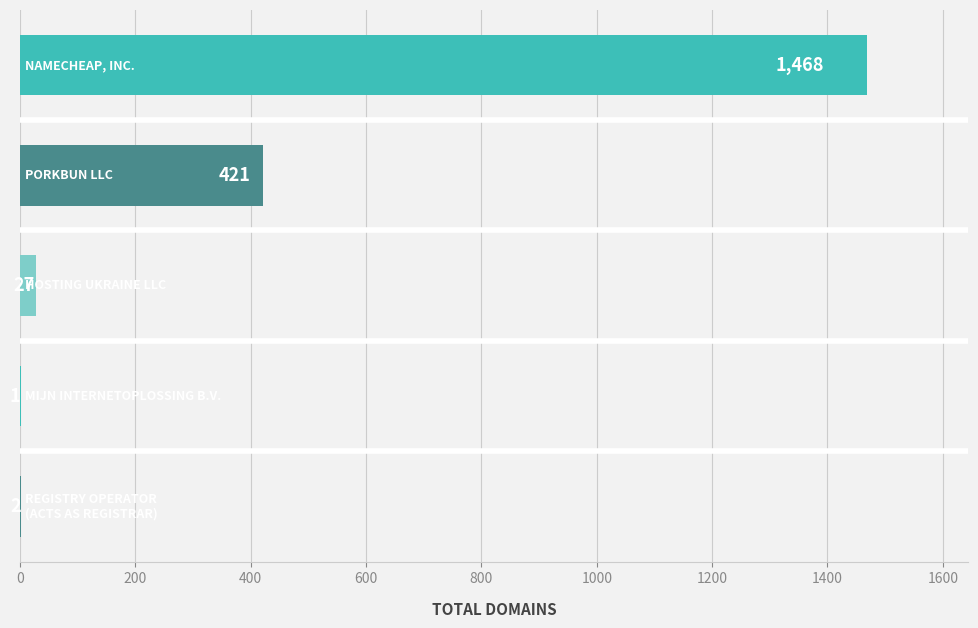

What is the greatest value displayed?

1468